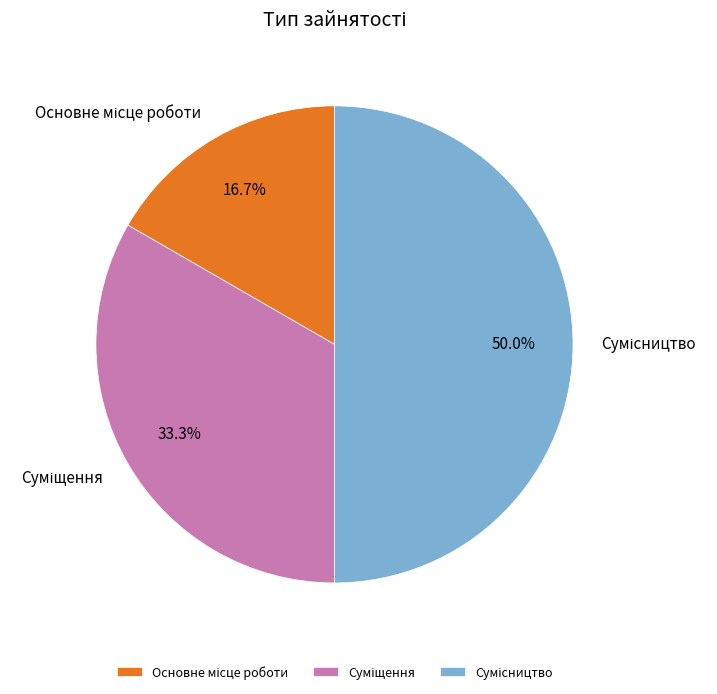

Which category has the biggest portion of the pie?

Сумісництво